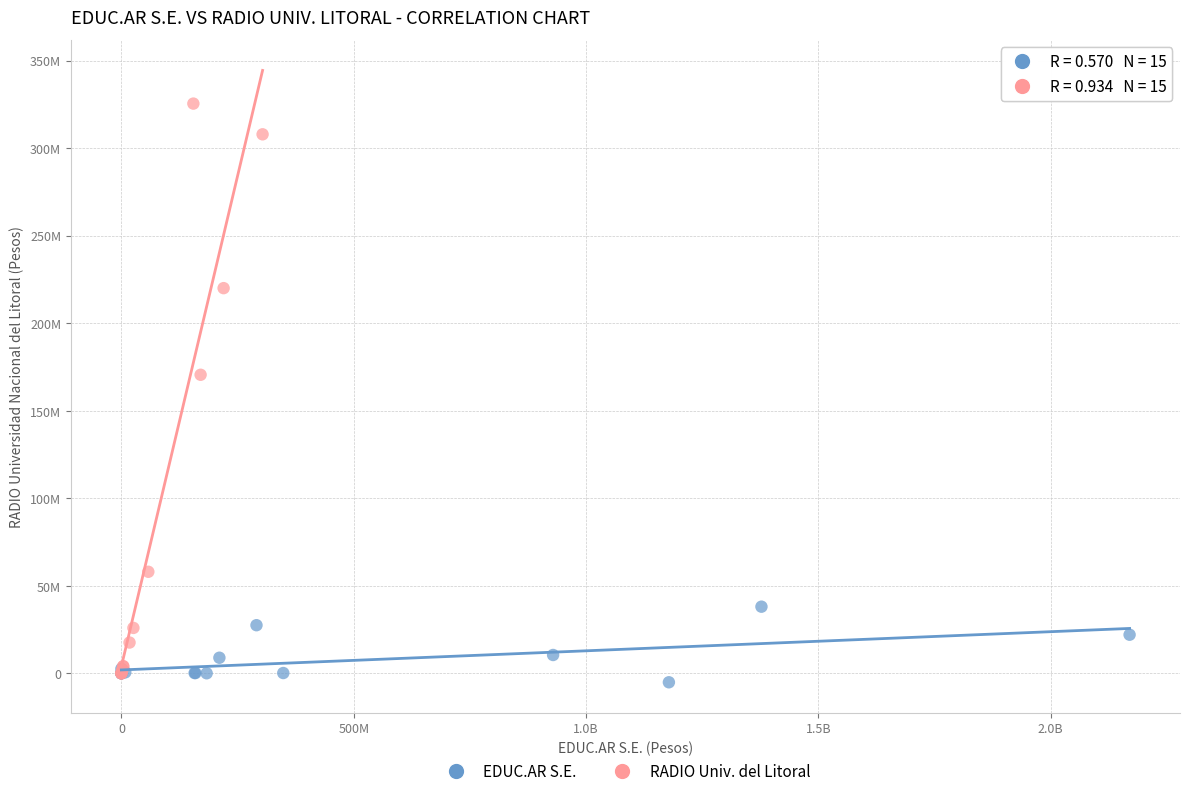

What are all the series names shown in the legend?

EDUC.AR S.E., RADIO Univ. del Litoral